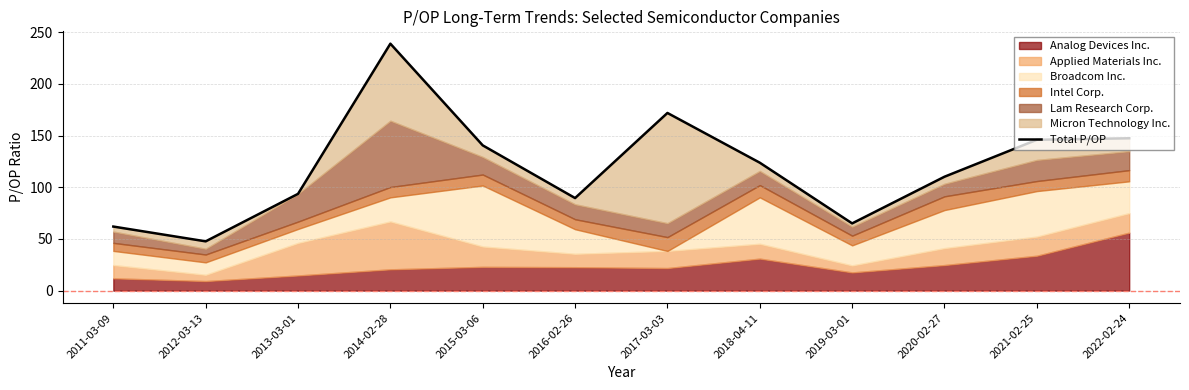

Reading left to right, what are all the values shown in this chart?

2011-03-09=62.0	2012-03-13=47.7	2013-03-01=93.6	2014-02-28=238.9	2015-03-06=140.5	2016-02-26=89.6	2017-03-03=171.9	2018-04-11=123.8	2019-03-01=65.0	2020-02-27=110.2	2021-02-25=145.9	2022-02-24=147.4